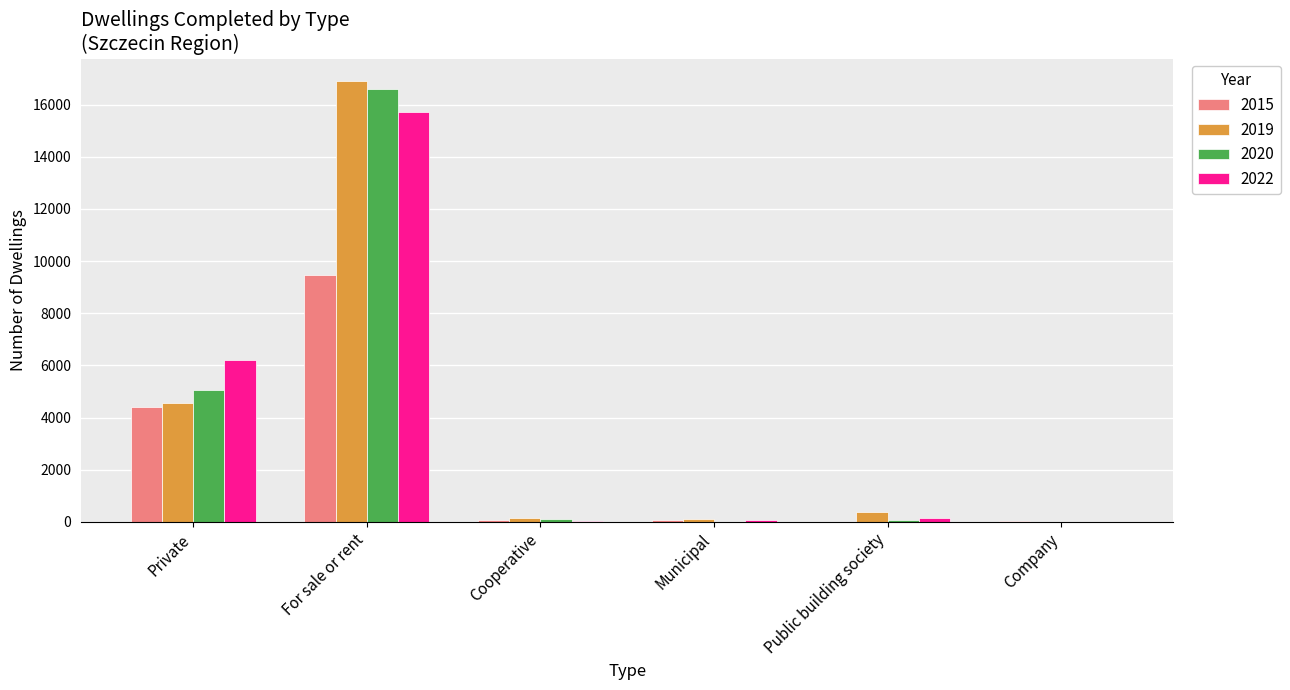

At which label is 2015 closest to 4730?

Private